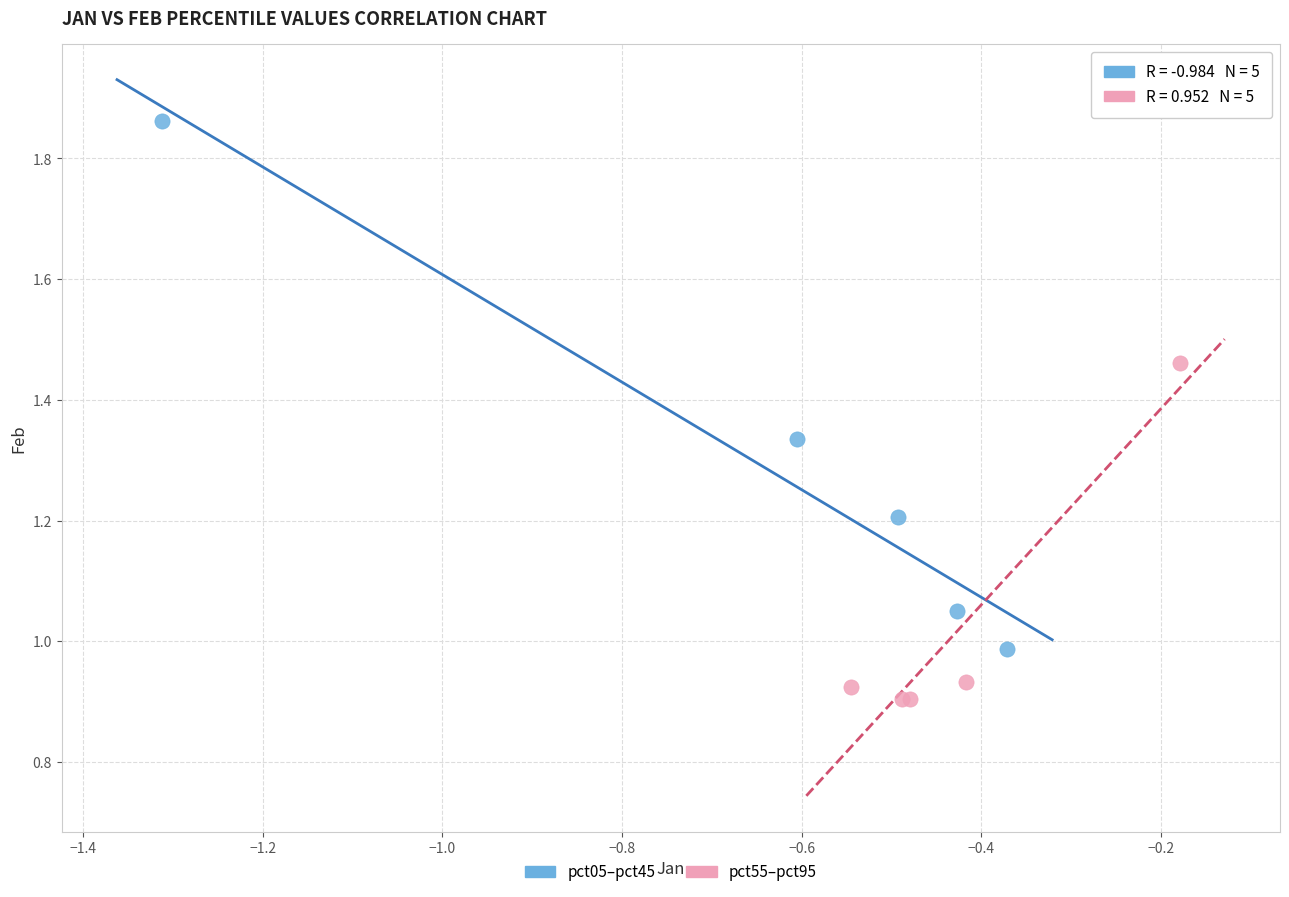

Which series reaches the minimum Y coordinate?

pct55–pct95